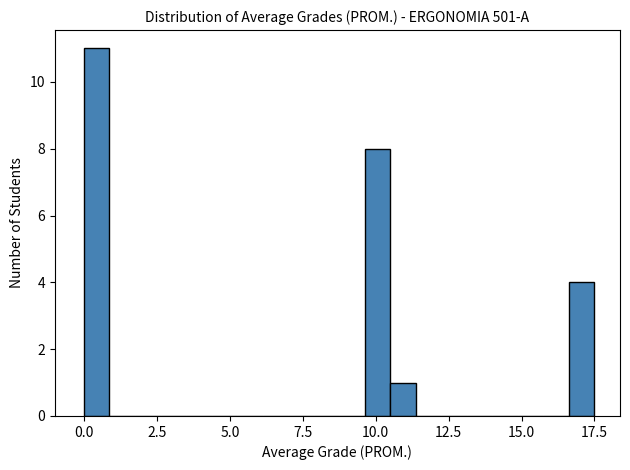

Around what value on the x-axis is the tallest bar? Give the approximate position of its centre, as read against the axis.

0.5